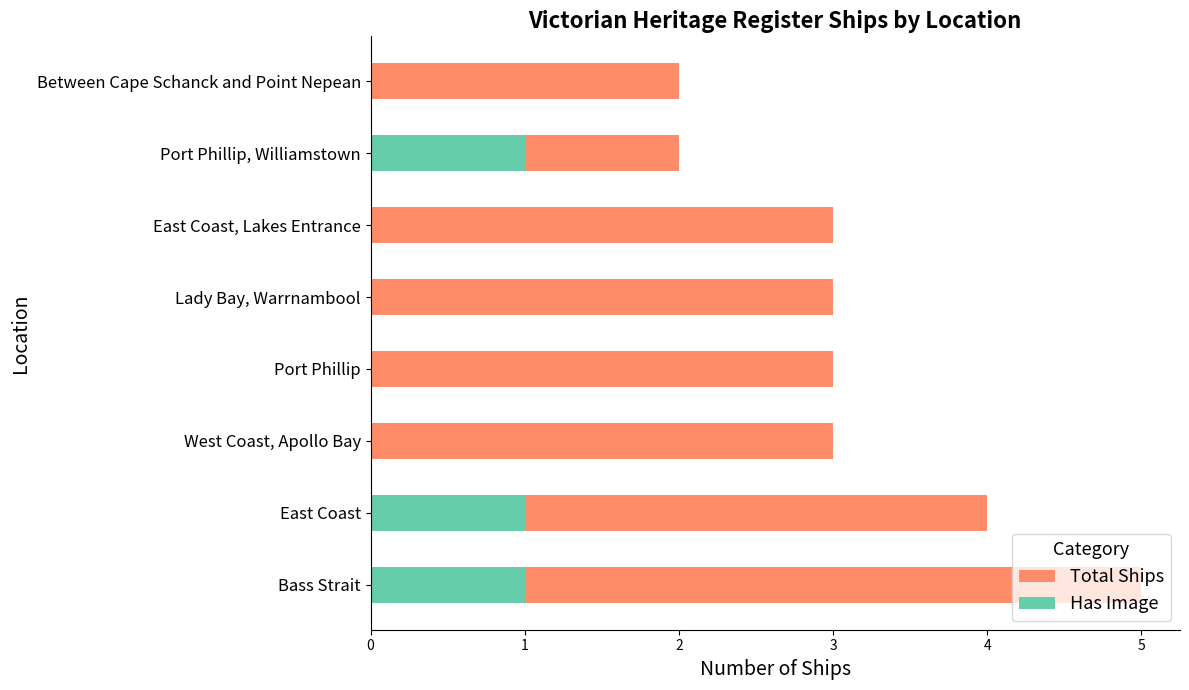

What is the difference between the maximum and second lowest values in the Has Image series?

1